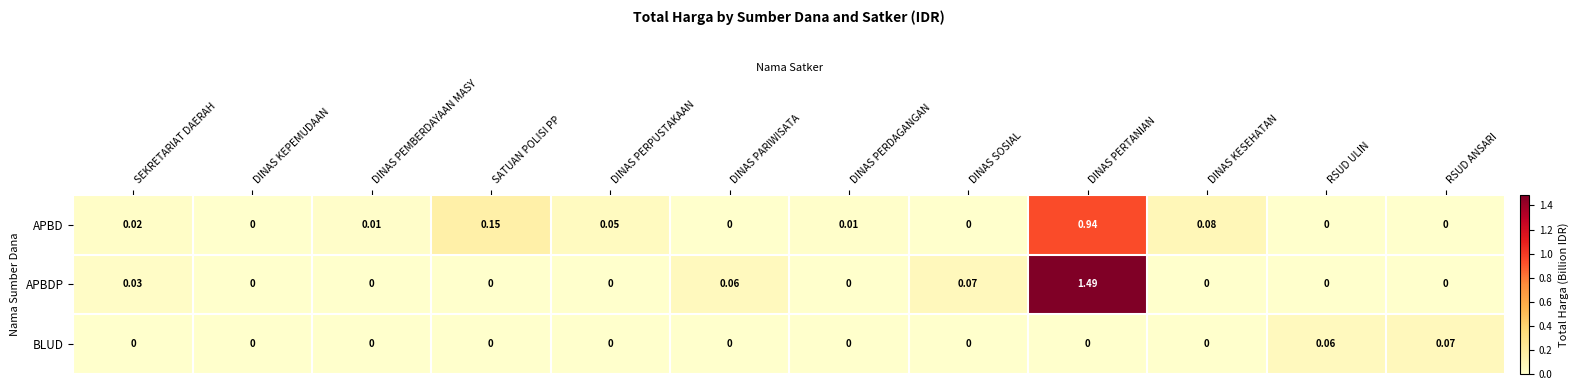

Which series has the widest spread of values?

APBDP